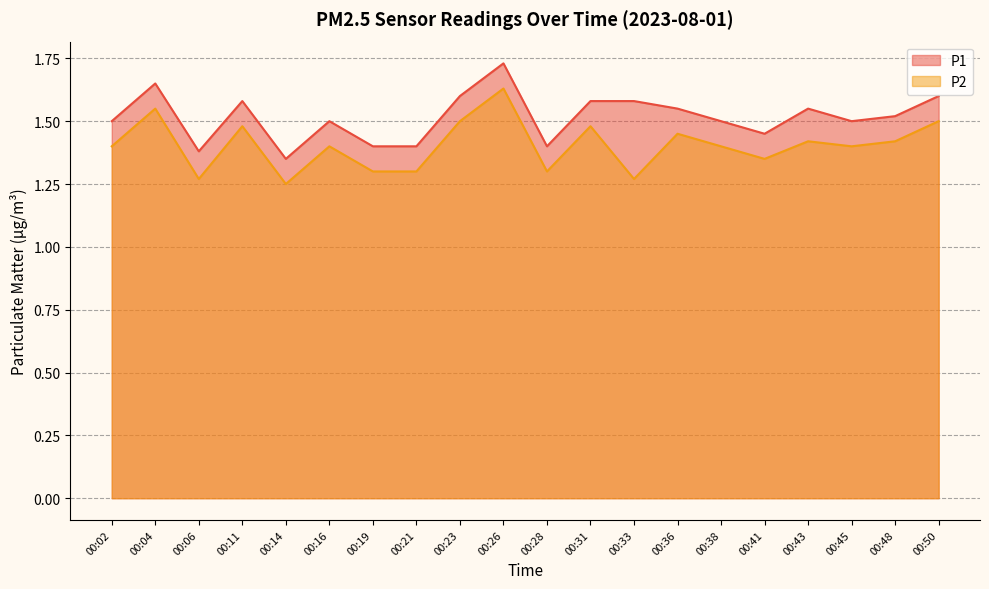

How many interior local valleys does the P2 series have?

6